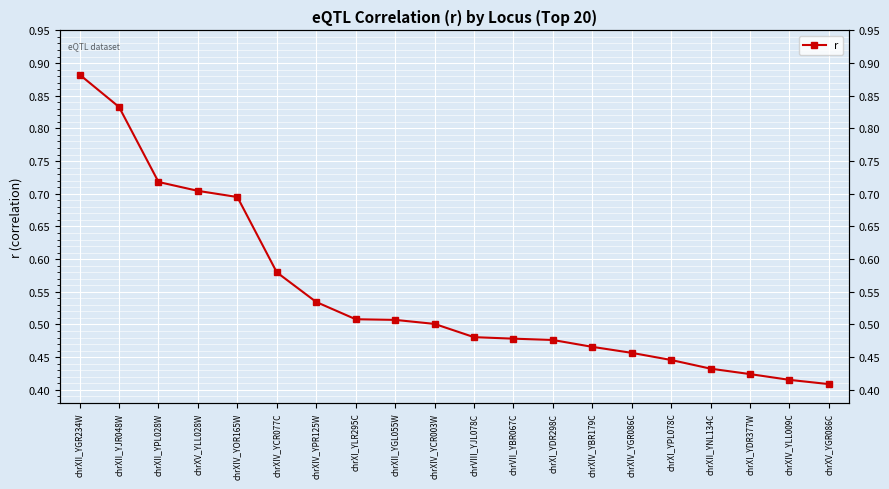

What is the label of the 15th point from the right?

chrXIV_YCR077C